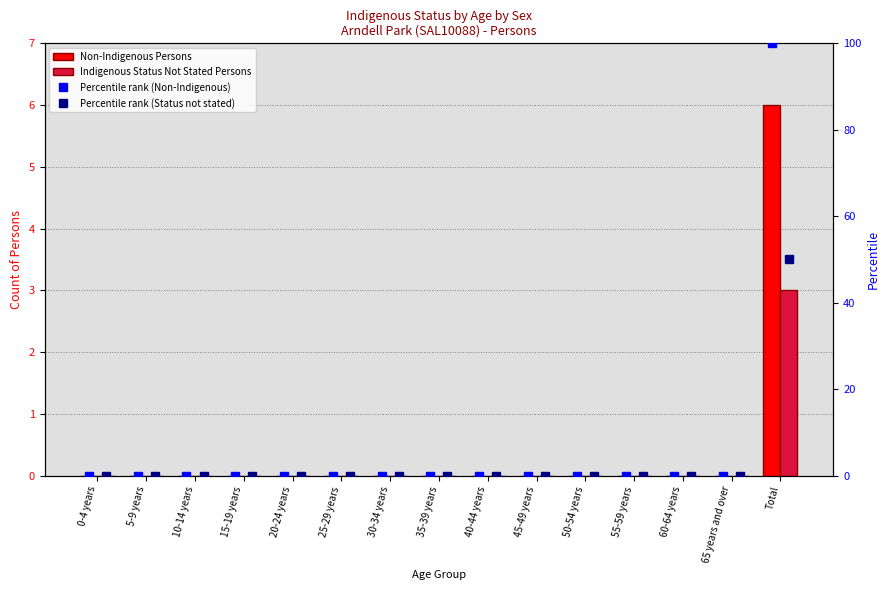

What is the label of the 7th bar from the right?

40-44 years